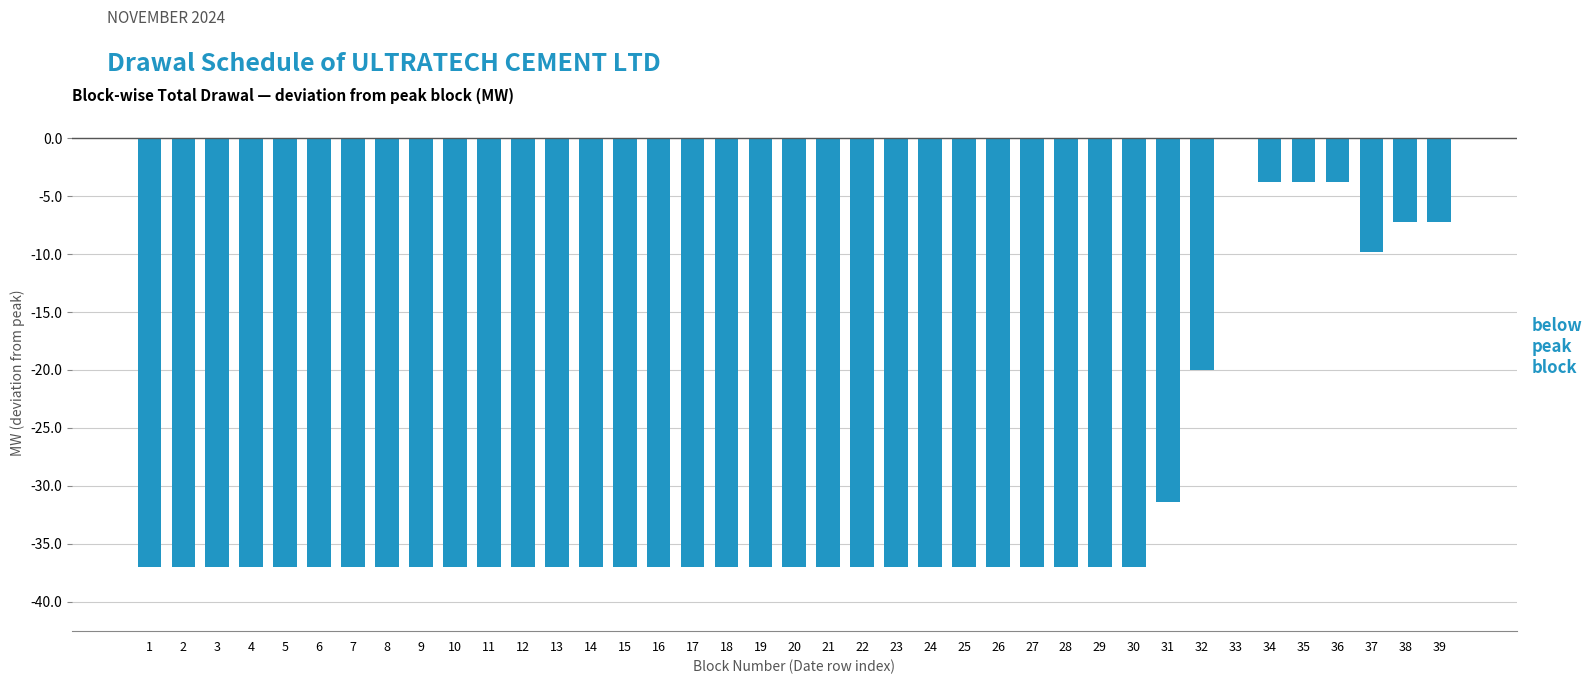

Are the bars horizontal?

No